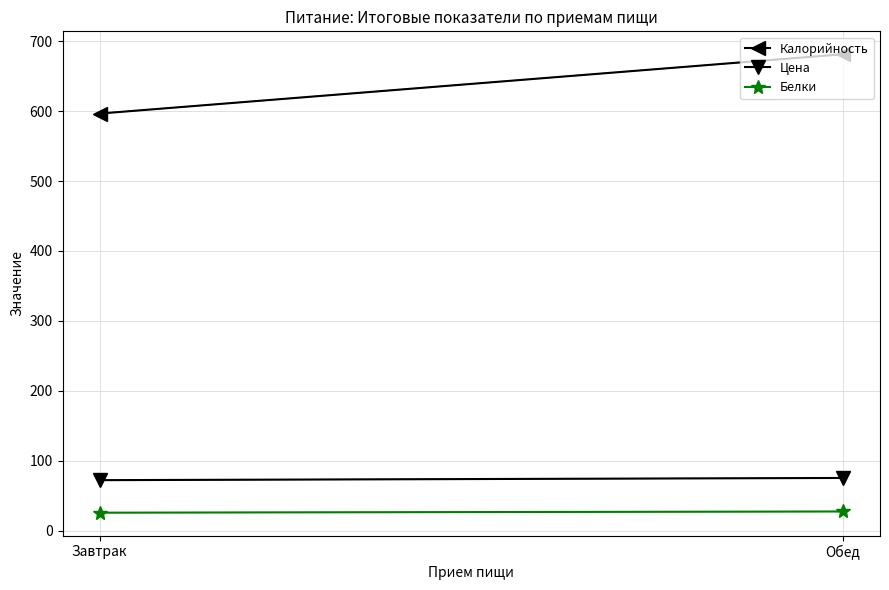

What is the label of the 2nd point from the left?

Обед